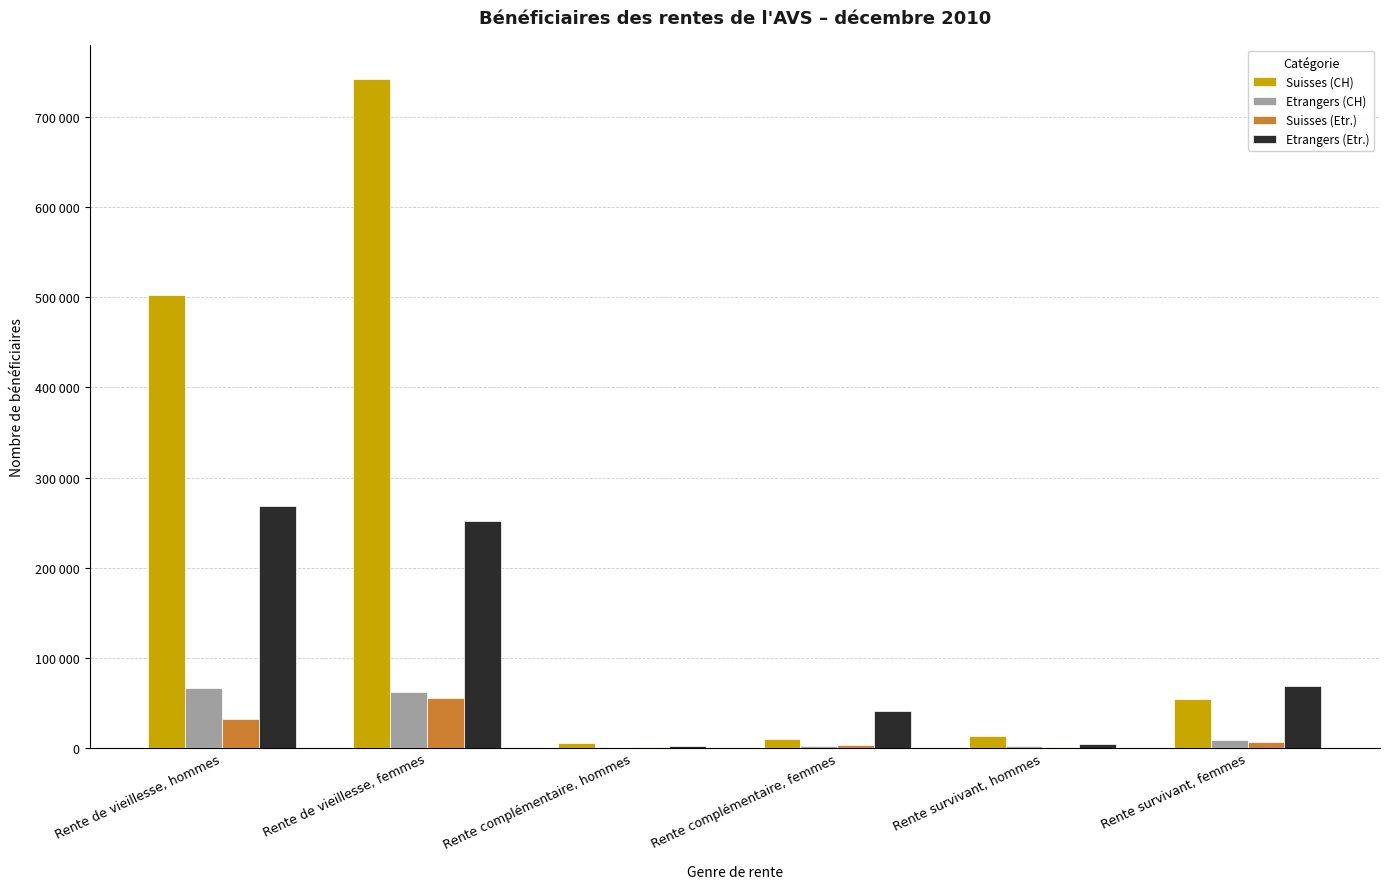

What is the label of the 4th bar from the left?

Rente complémentaire, femmes